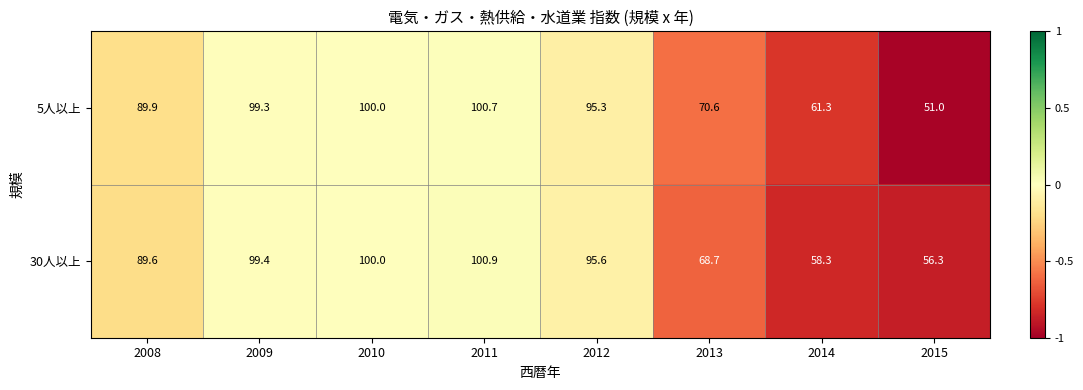

Count the number of data series in this chart.

2